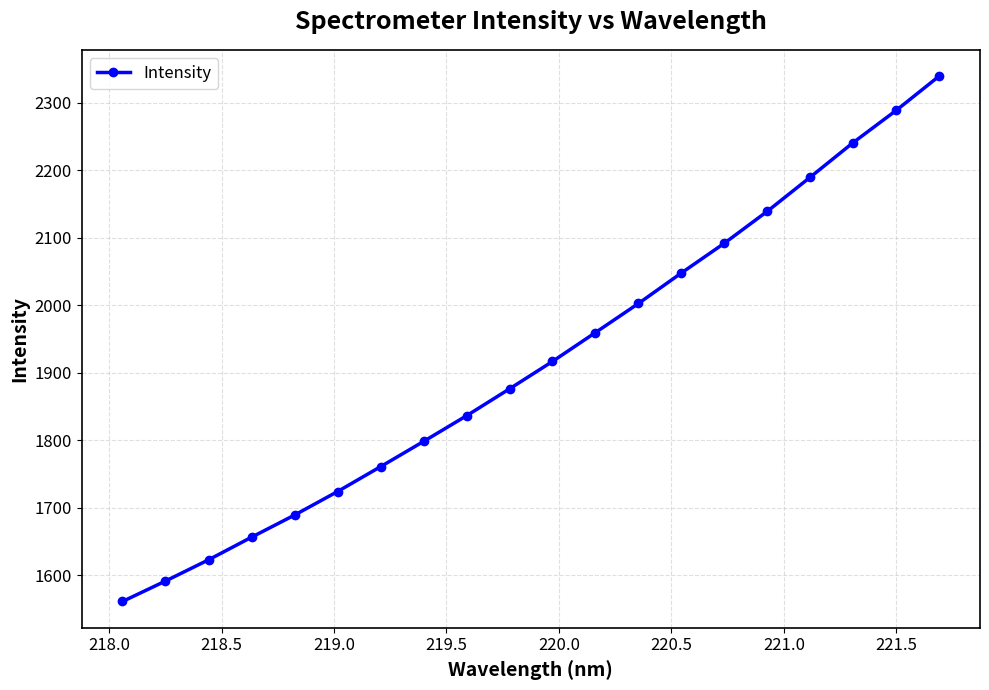

How many lines are shown in the chart?

1